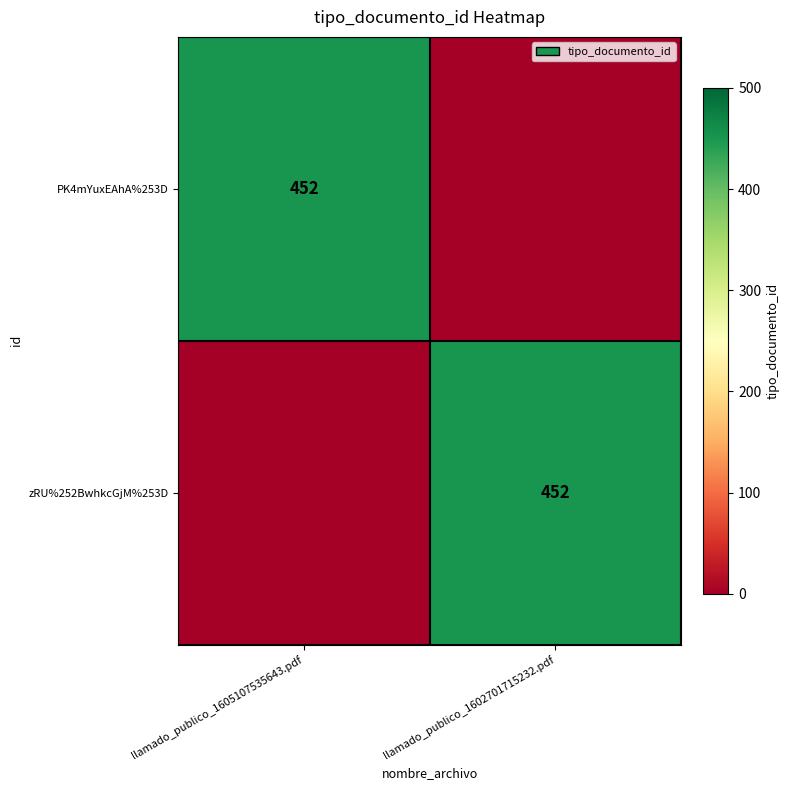

What is the total value across all series at llamado_publico_1602701715232.pdf?

452